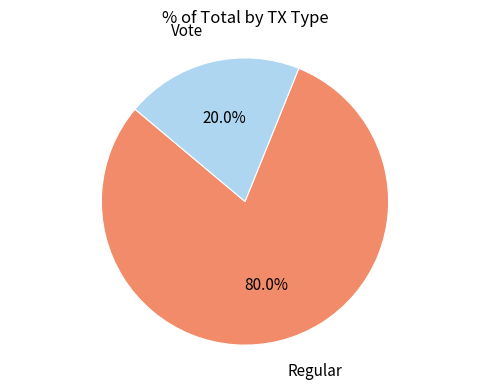

How many segments does this pie chart have?

2